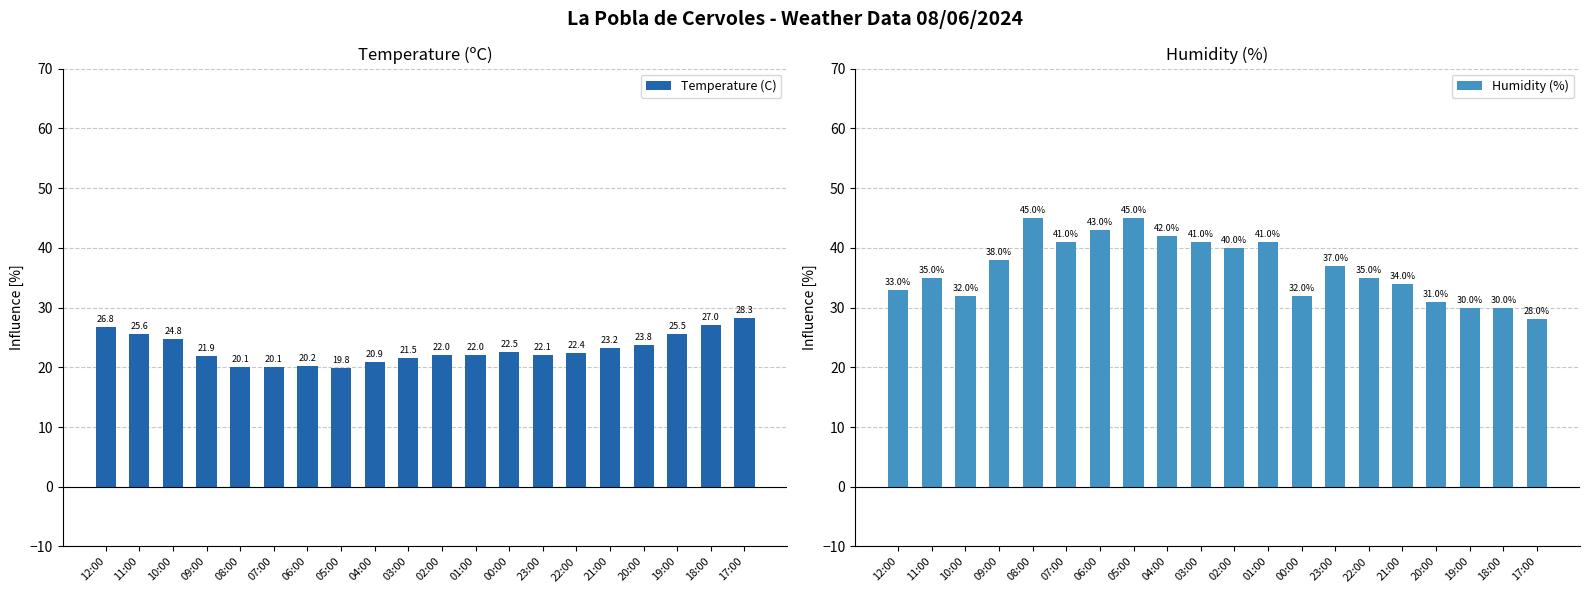

True or false: Humidity (%) has a value of 16.0 at 01:00.

False